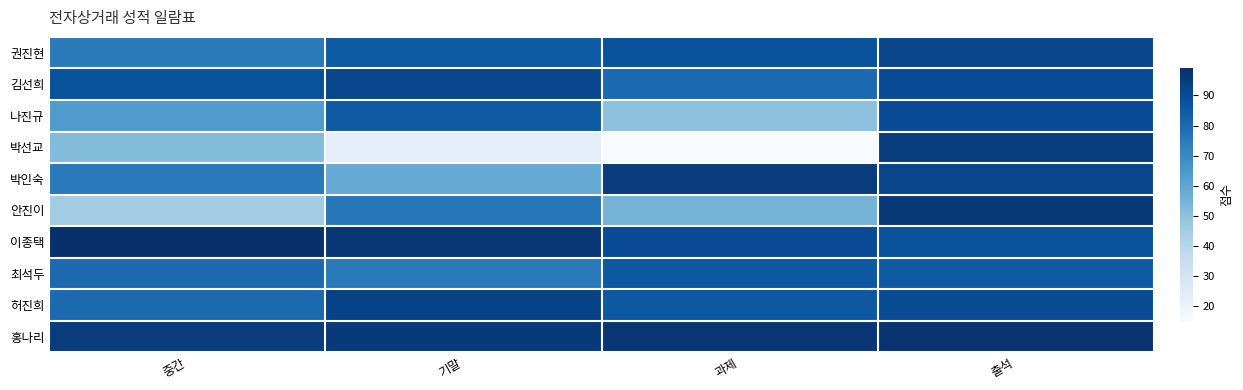

How many distinct data groups are displayed?

10